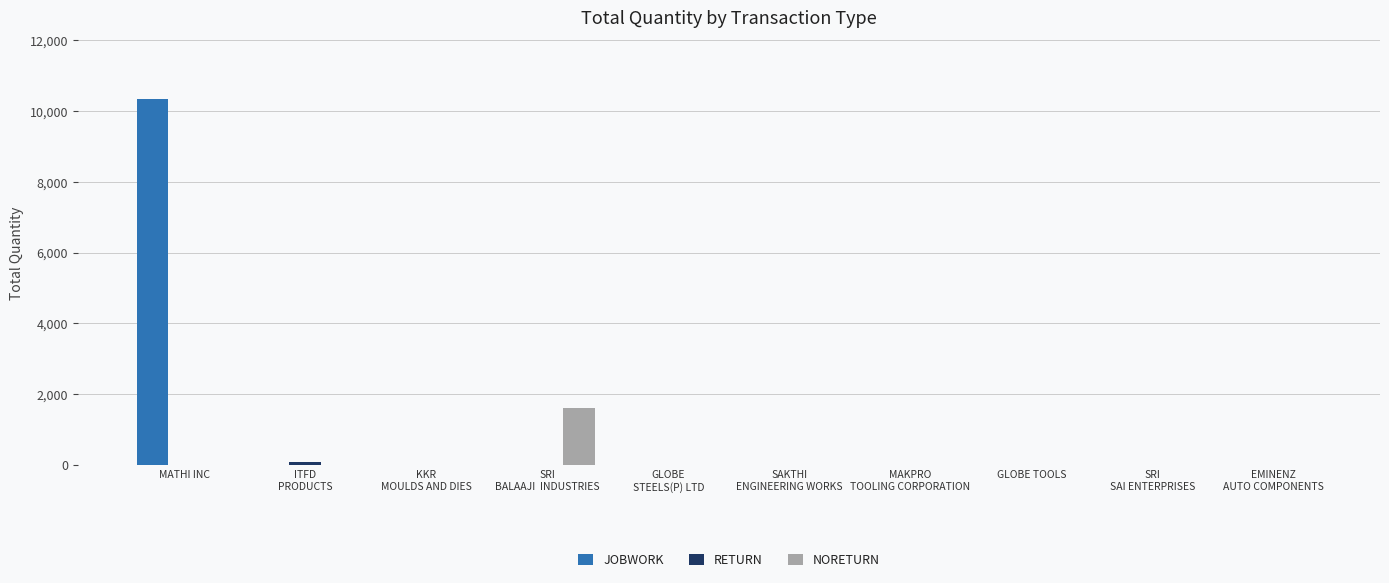

How many data points does each series have?

10